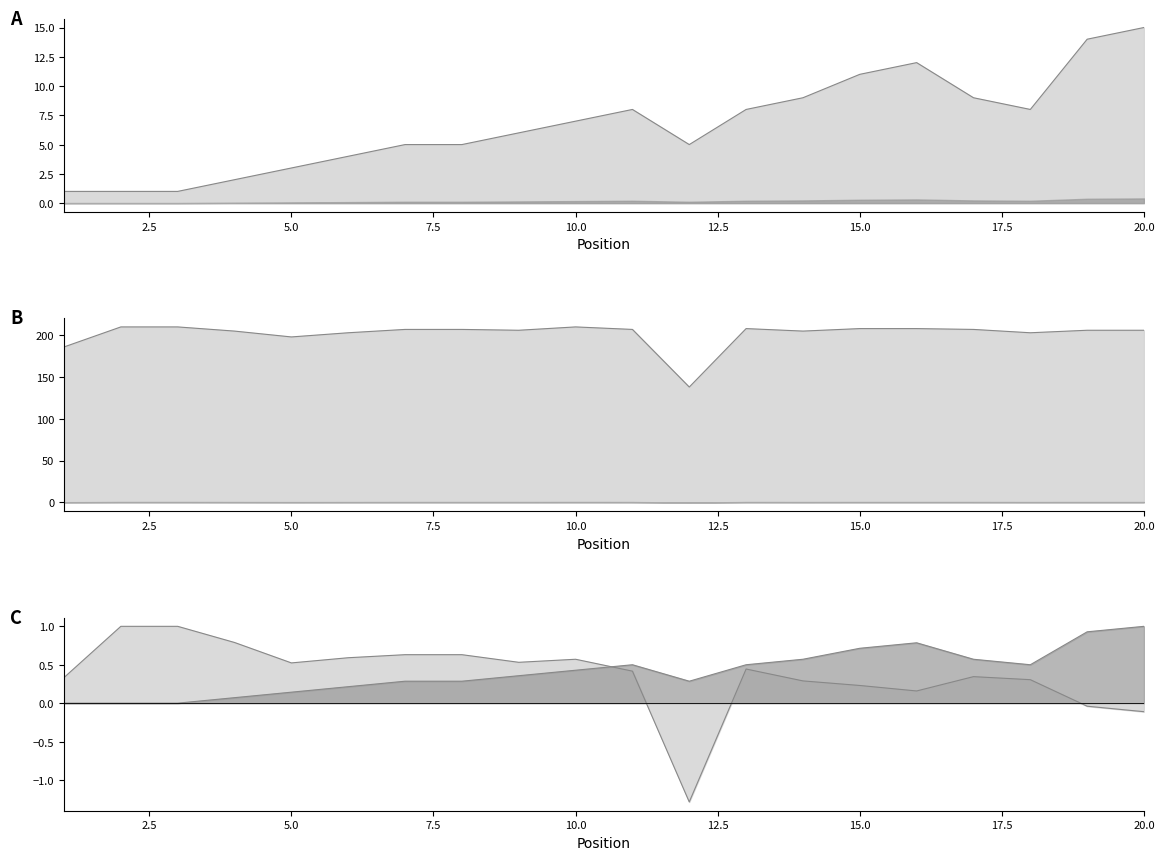

The Weeks on Chart series shows 205 at 14. True or false?

True